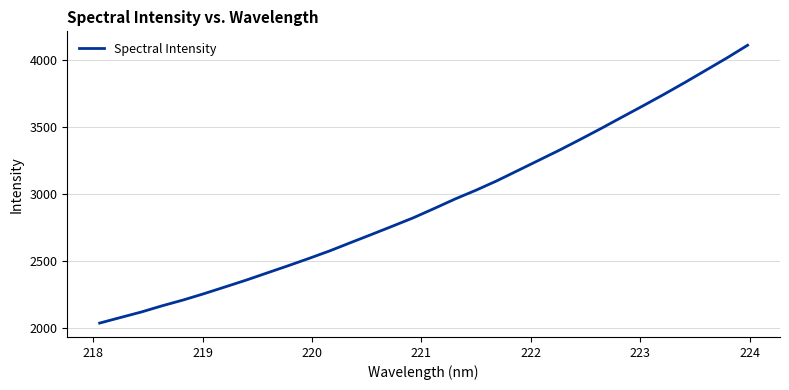

Reading left to right, extract all data points from this chart.

2038.0	2079.7	2120.9	2167.4	2210.3	2257.7	2307.7	2358.0	2411.4	2464.7	2519.5	2576.2	2637.6	2698.5	2760.1	2822.8	2892.1	2962.9	3028.4	3098.5	3174.7	3251.0	3327.4	3407.6	3489.6	3573.9	3657.6	3743.0	3831.1	3921.9	4012.7	4108.4